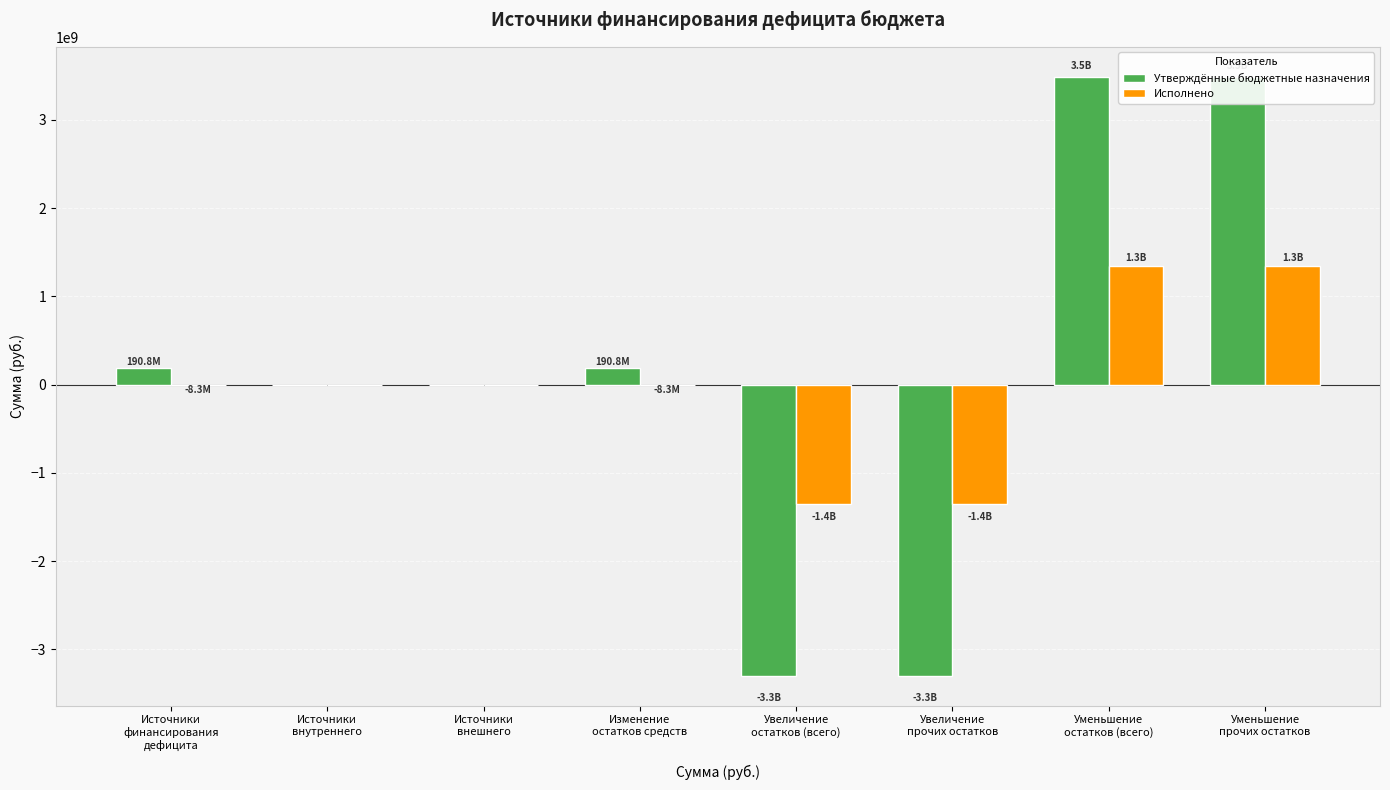

At which label is Утверждённые бюджетные назначения closest to 95424454?

Источники
внутреннего